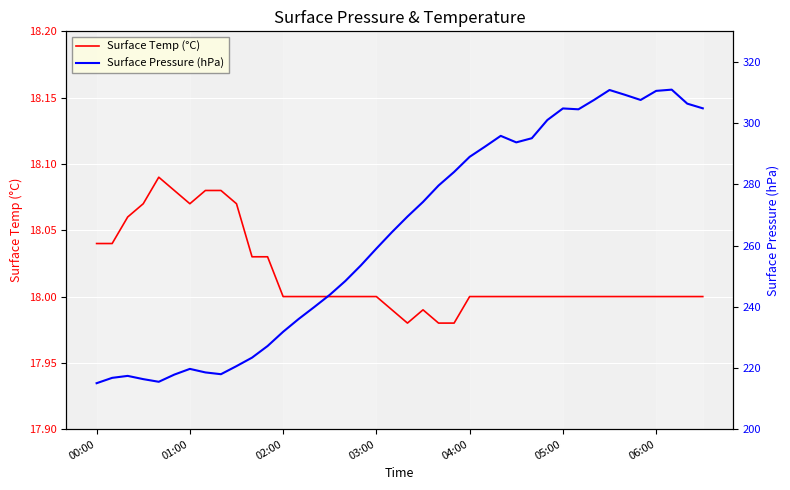

Is the value of Surface Pressure (hPa) at 26 greater than the value of Surface Temp (°C) at 34?

Yes